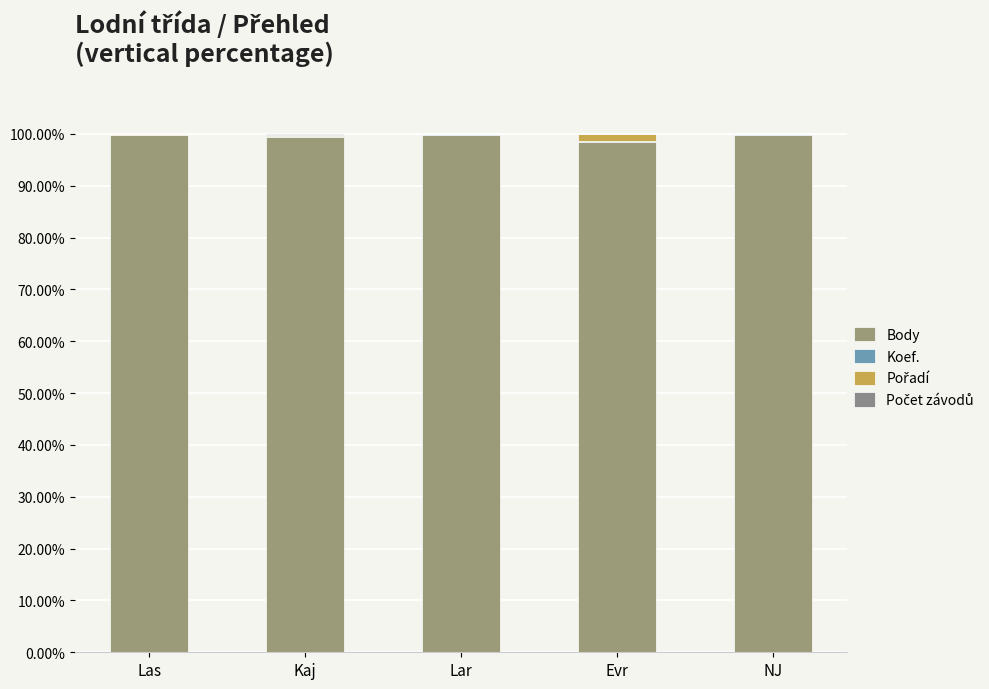

Does the chart contain stacked bars?

Yes